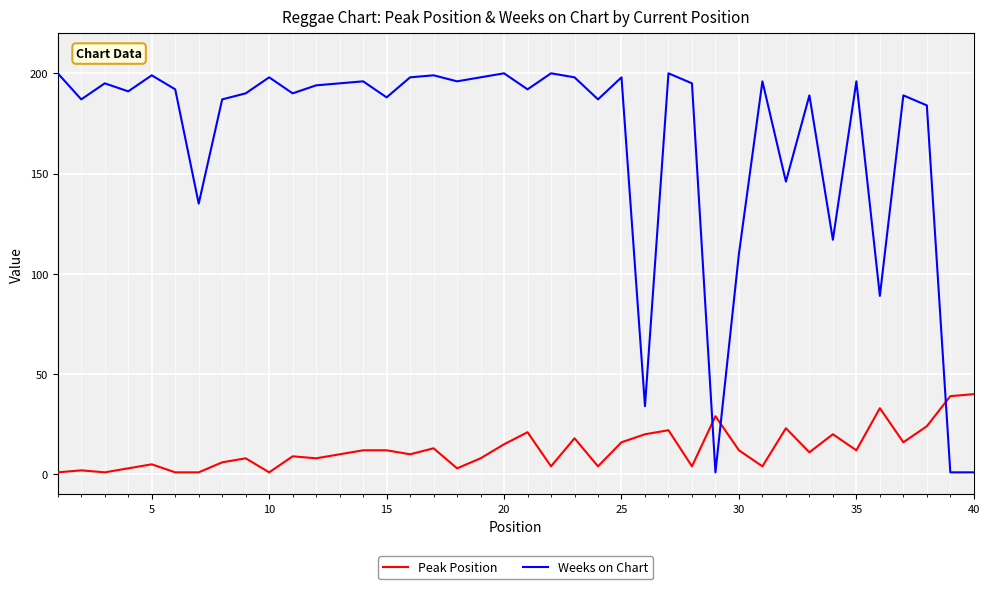

What is the difference between the maximum and minimum values in the Peak Position series?

39